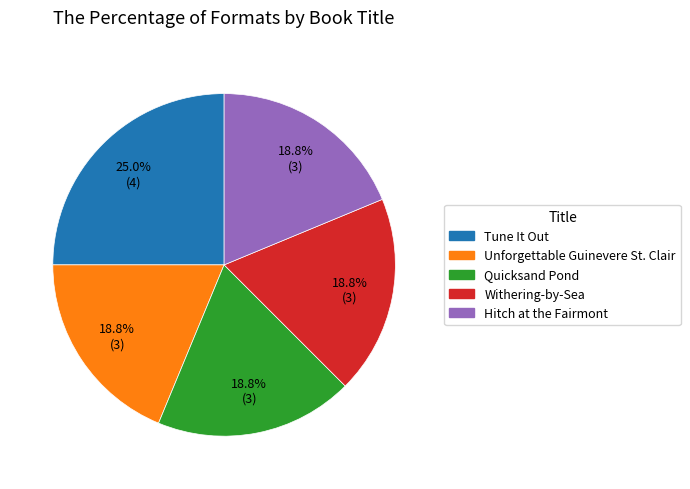

What is the ratio of the value at Withering-by-Sea to the value at Hitch at the Fairmont?

1.0